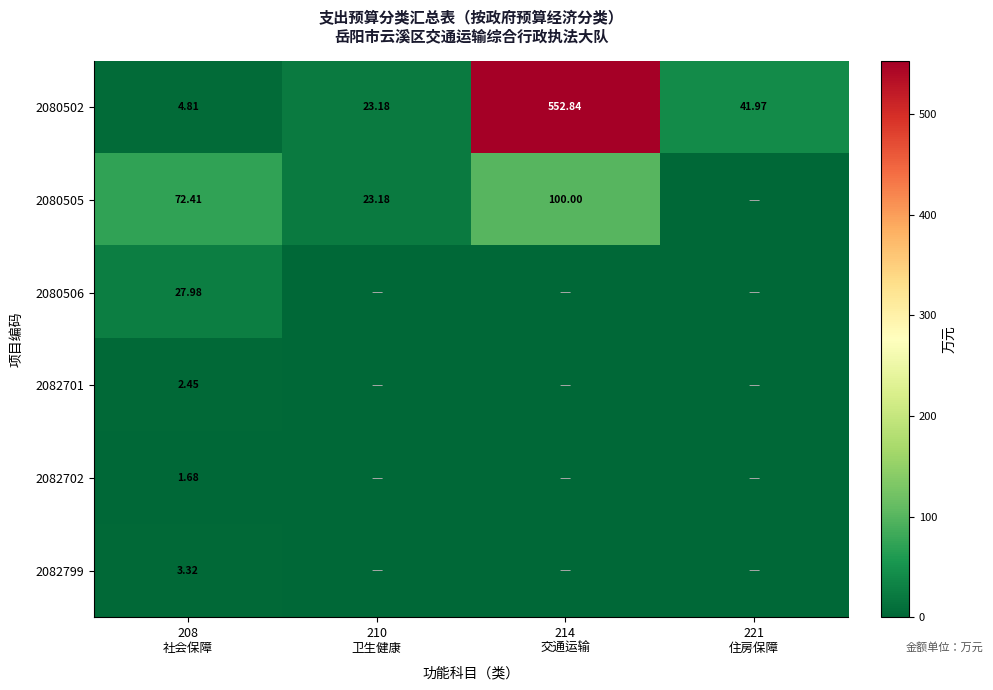

Rank the categories by 2082702 value from highest to lowest.

208 社会保障, 210 卫生健康, 214 交通运输, 221 住房保障